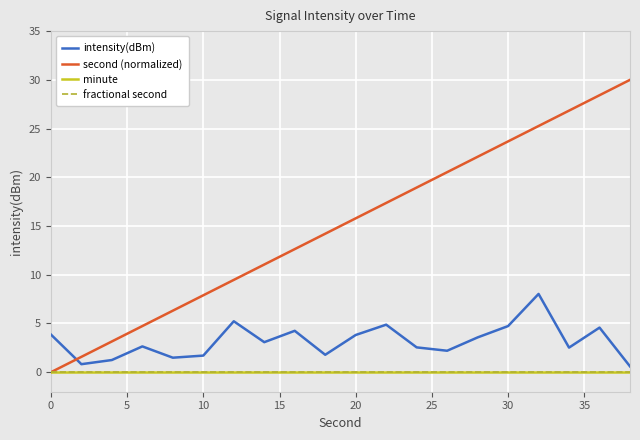

Does the chart display data point markers on the line(s)?

No